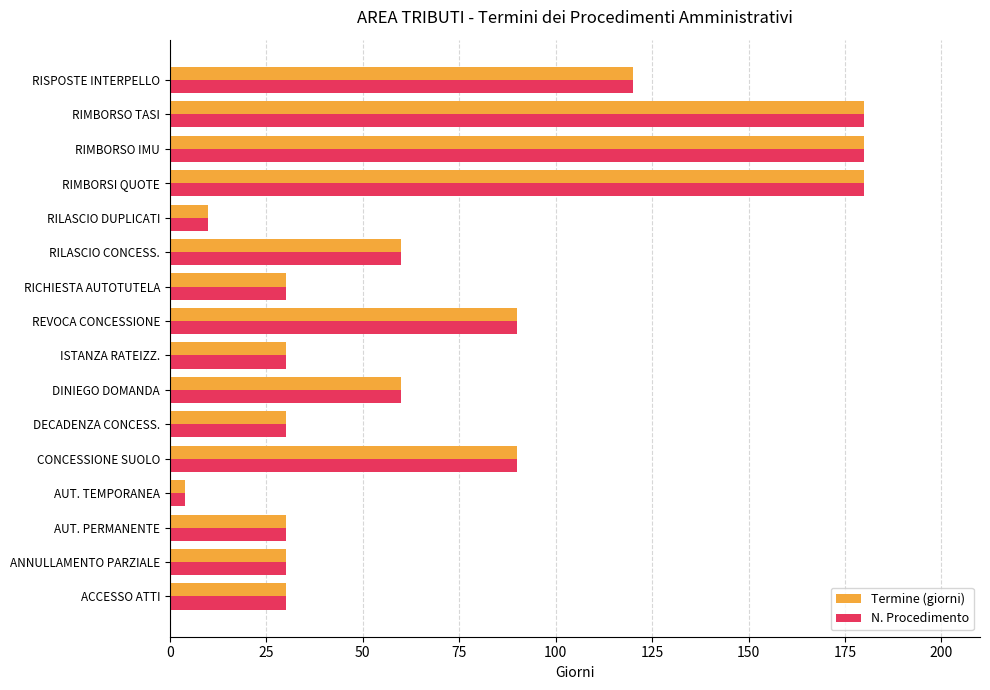

At how many categories does at least one series exceed 140?

3